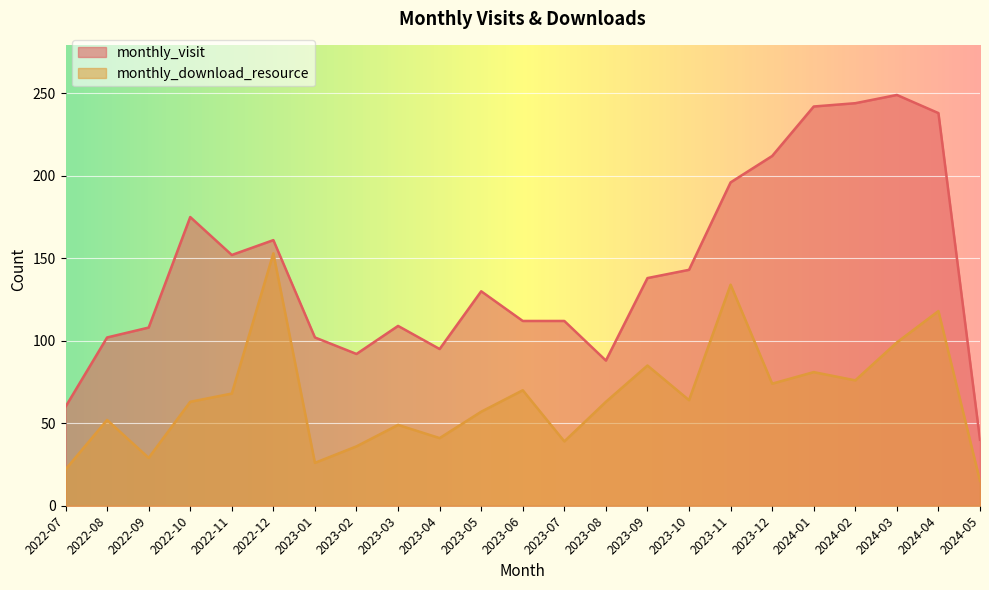

Which series has the widest spread of values?

monthly_visit